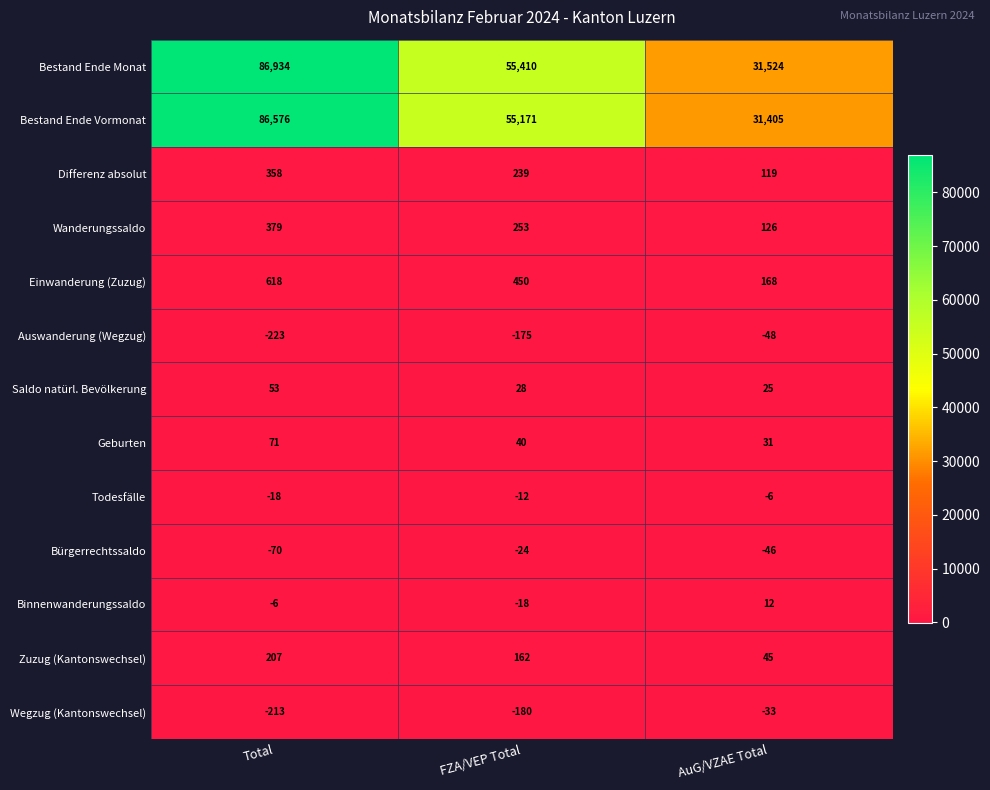

What is the difference between the highest and lowest values at AuG/VZAE Total?

31572